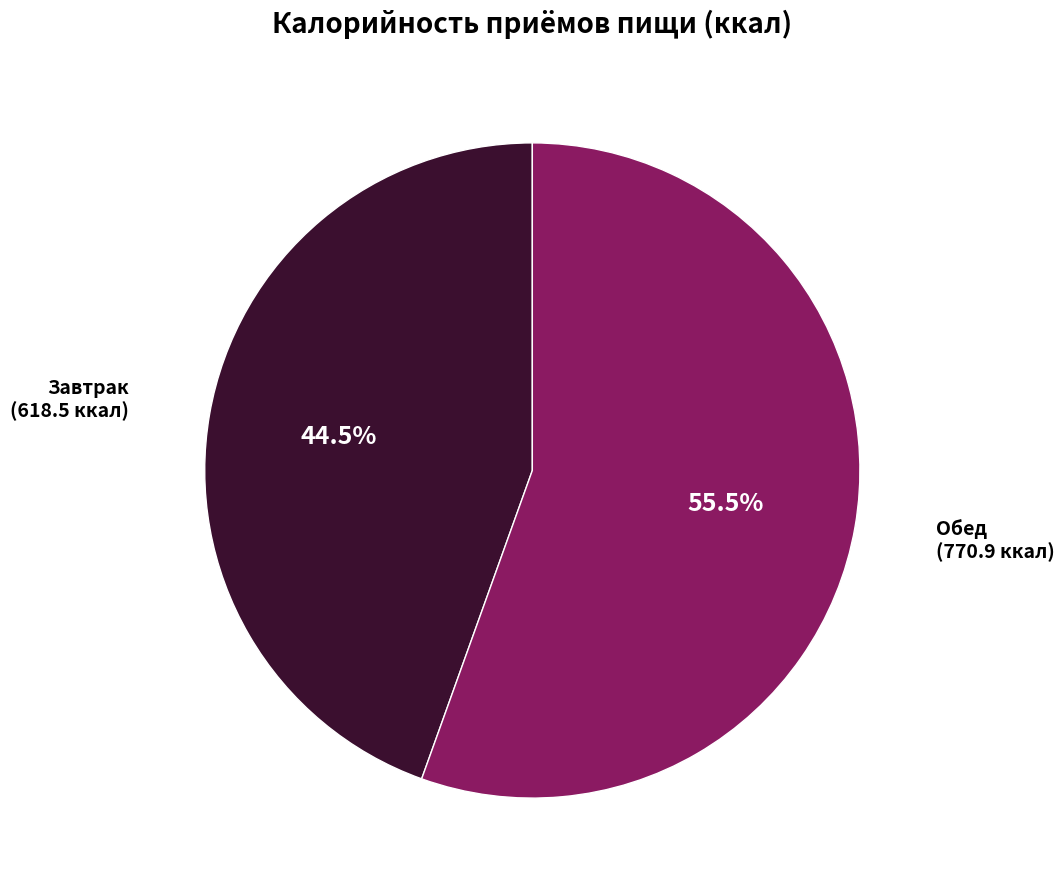

What portion of the pie excludes Завтрак?

55.5%